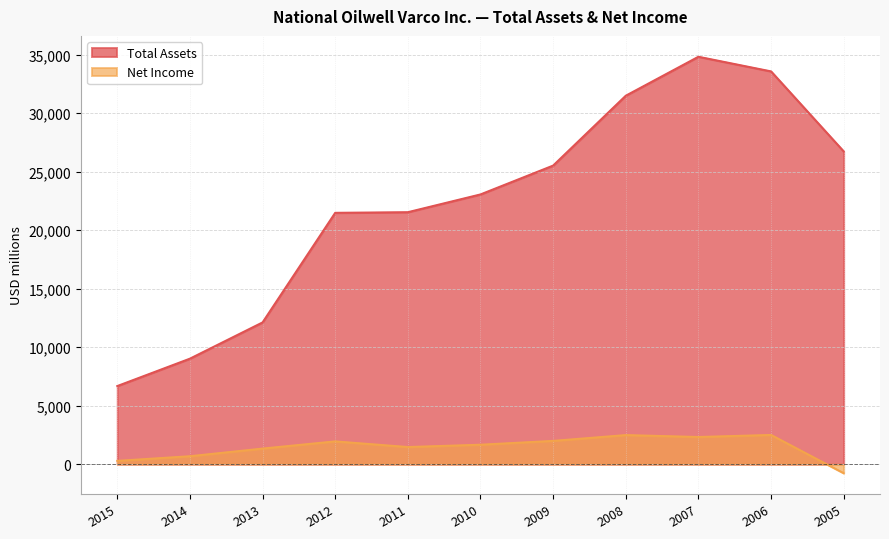

What is the greatest value displayed?

34812